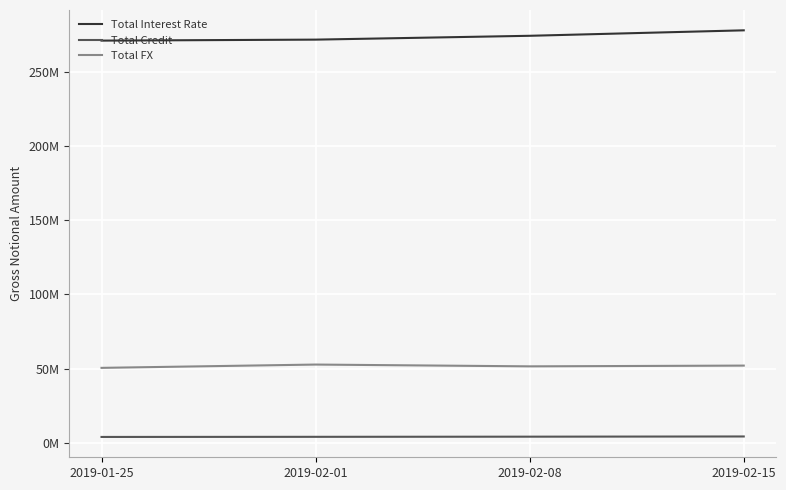

At which label does Total Interest Rate first exceed 274293865?

2019-02-15